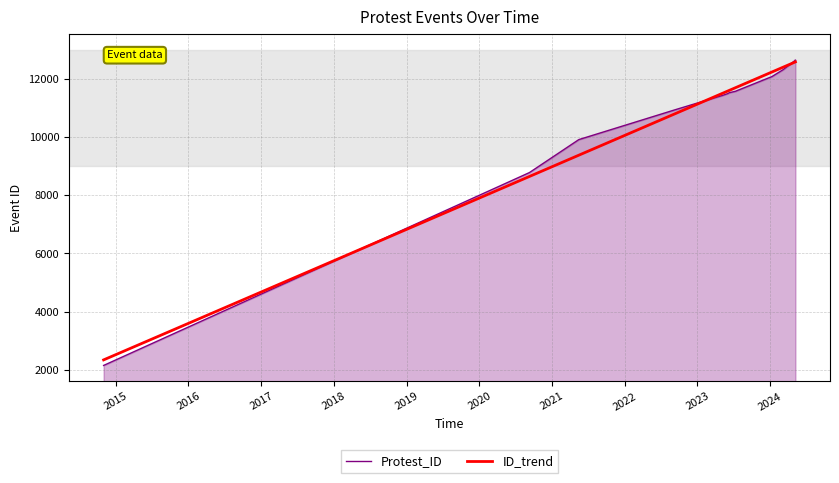

What is the maximum value shown in the chart?

12640